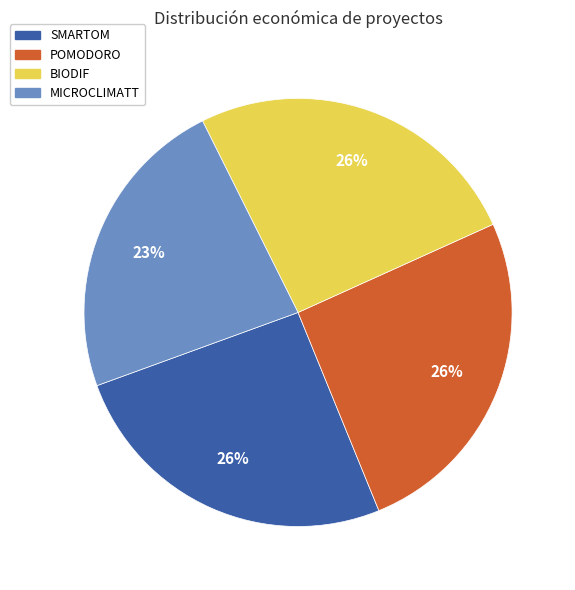

Which has a higher value, POMODORO or MICROCLIMATT?

POMODORO